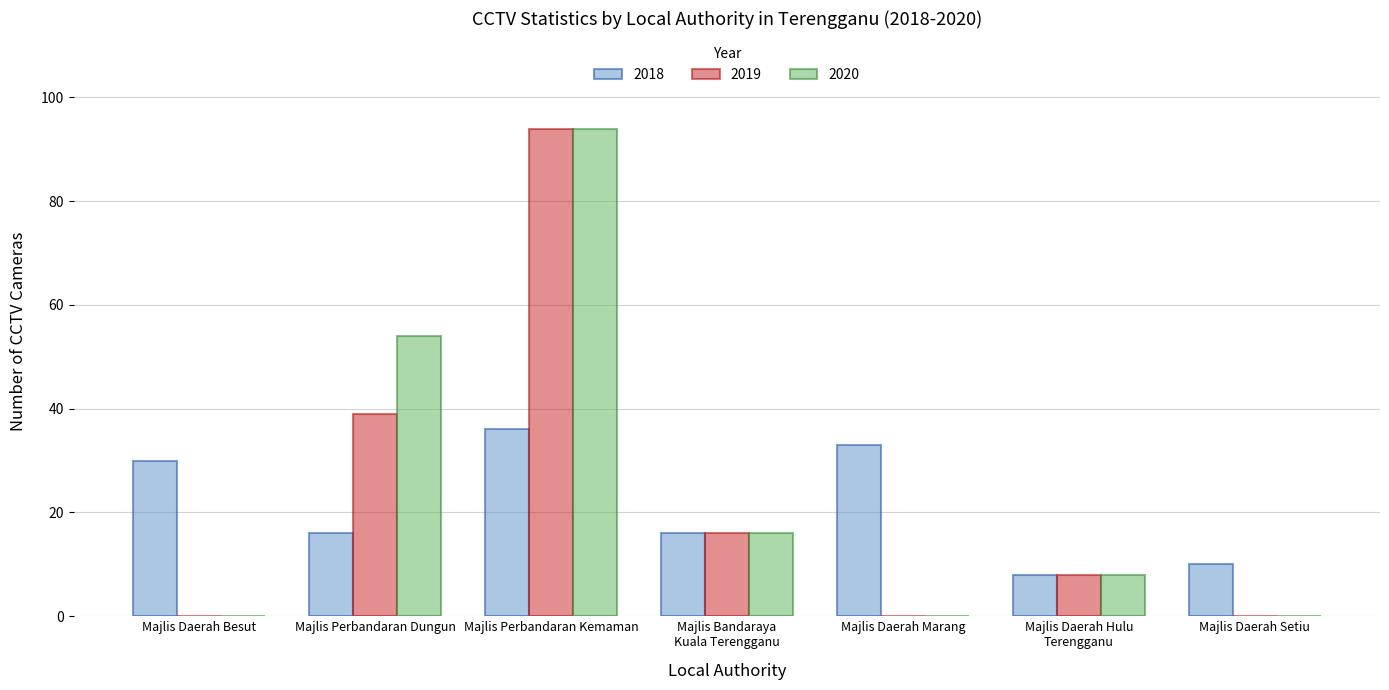

Does the chart contain stacked bars?

No